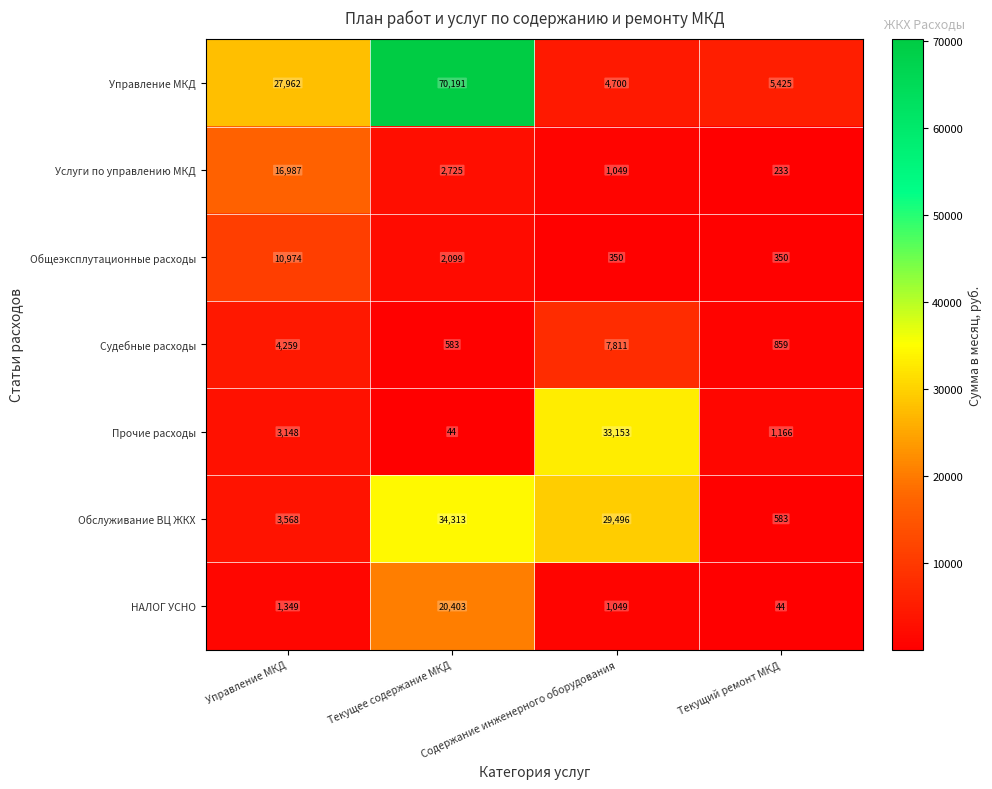

At which category does the chart reach its peak across all series?

Текущее содержание МКД